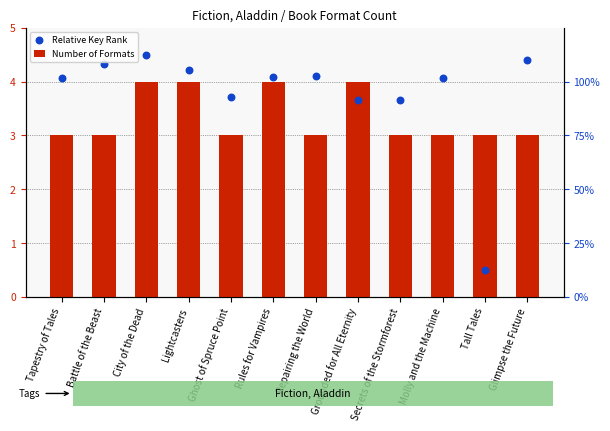

Which series contains the highest Y value?

Relative Key Rank